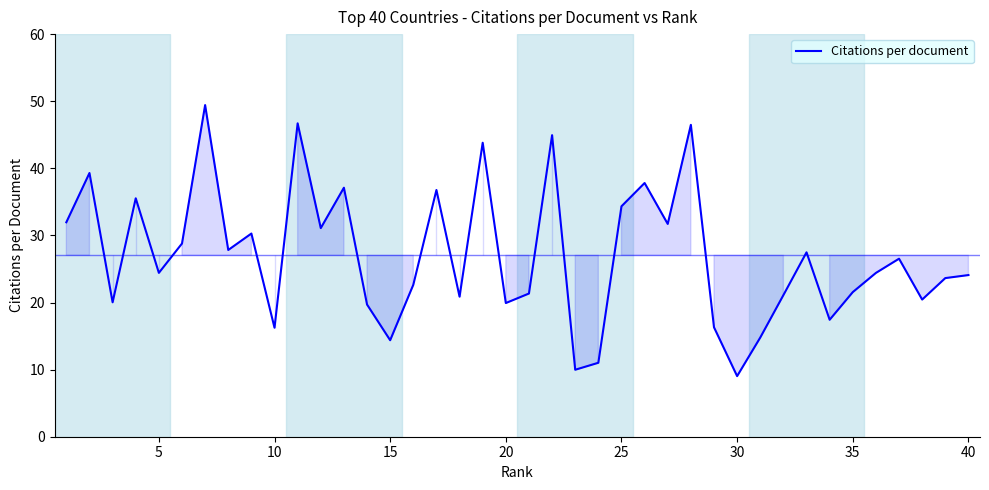

What is the difference between the maximum and minimum values?

40.4